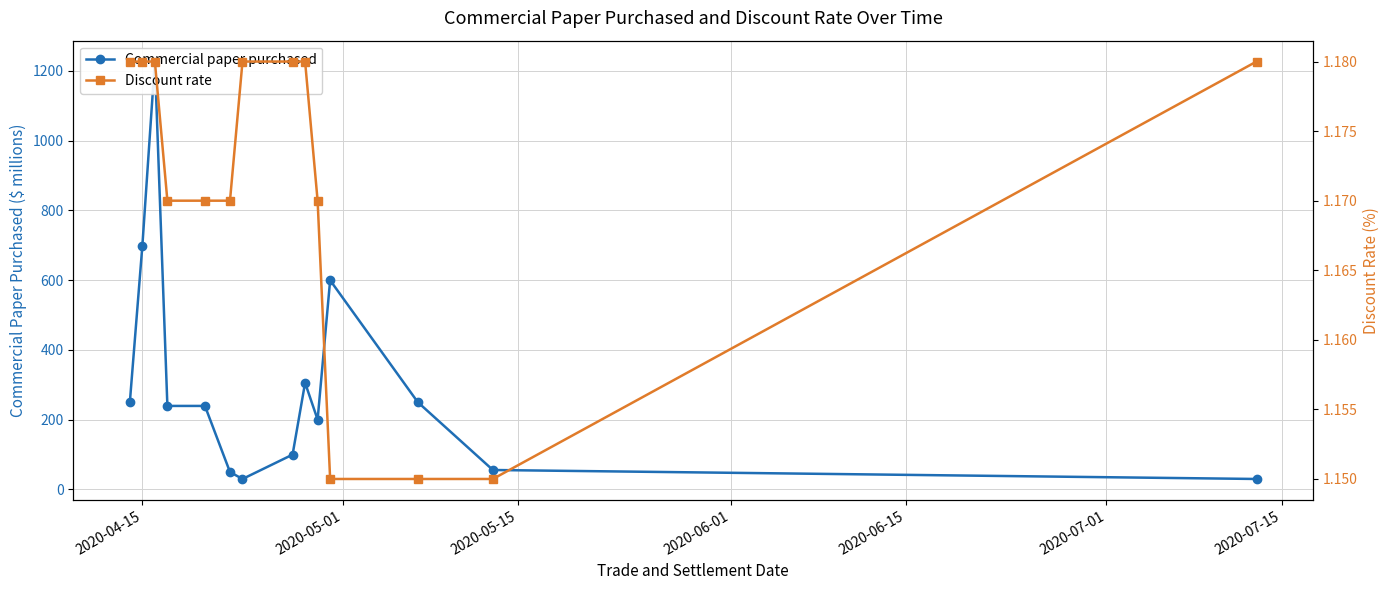

In Commercial paper purchased, how many points are higher than both neighbors (excluding endpoints)?

3